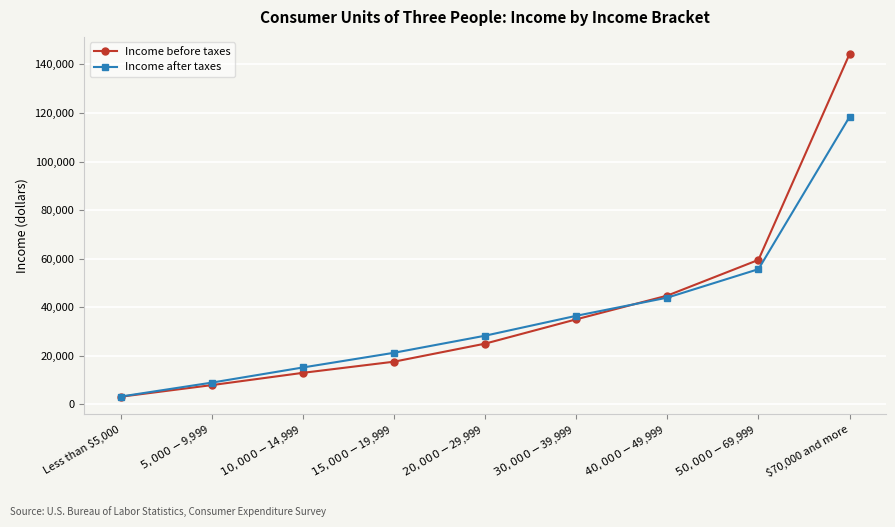

Which series has the largest range (max minus min)?

Income before taxes